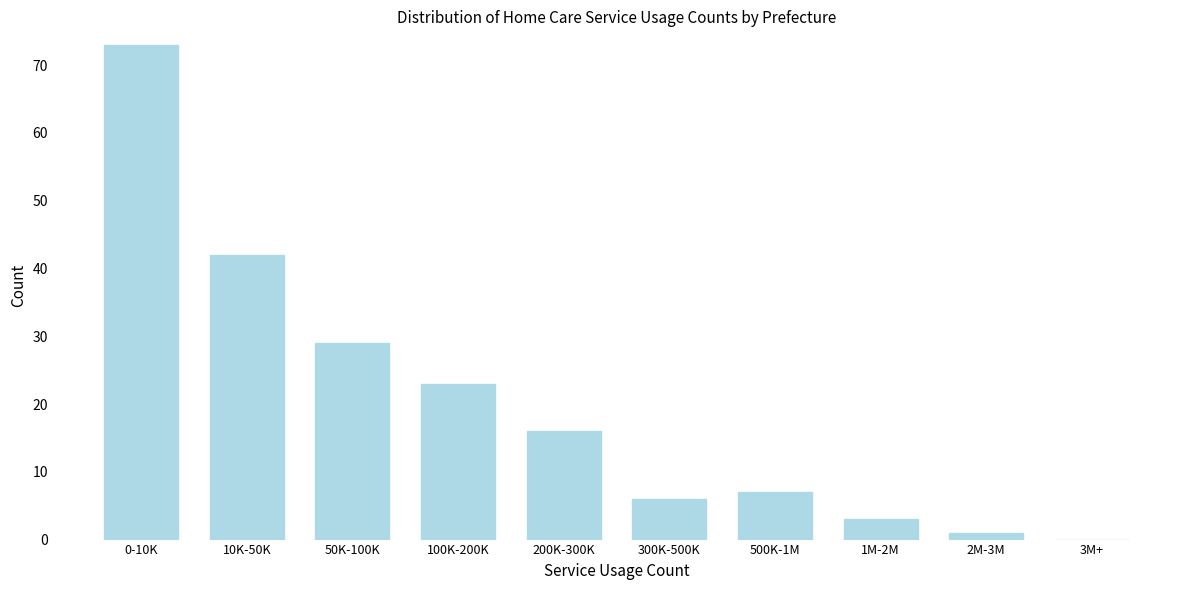

Reading left to right, what are all the values shown in this chart?

0-10K=73	10K-50K=42	50K-100K=29	100K-200K=23	200K-300K=16	300K-500K=6	500K-1M=7	1M-2M=3	2M-3M=1	3M+=0